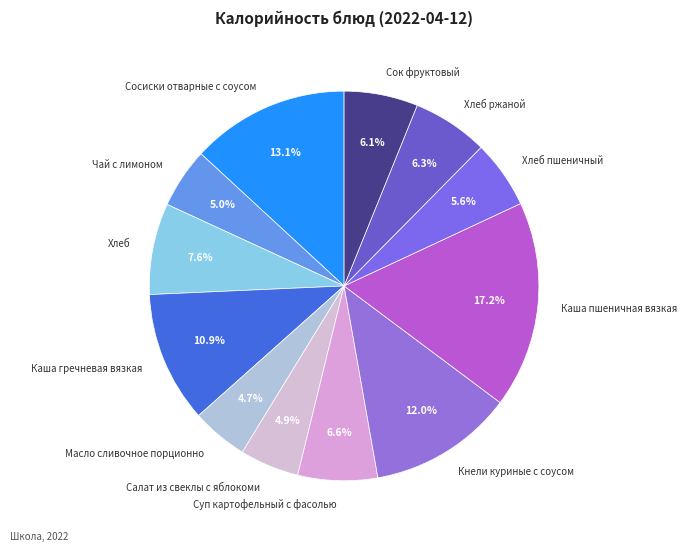

Approximately how many times larger is the value at Кнели куриные с соусом compared to Суп картофельный с фасолью?

1.8